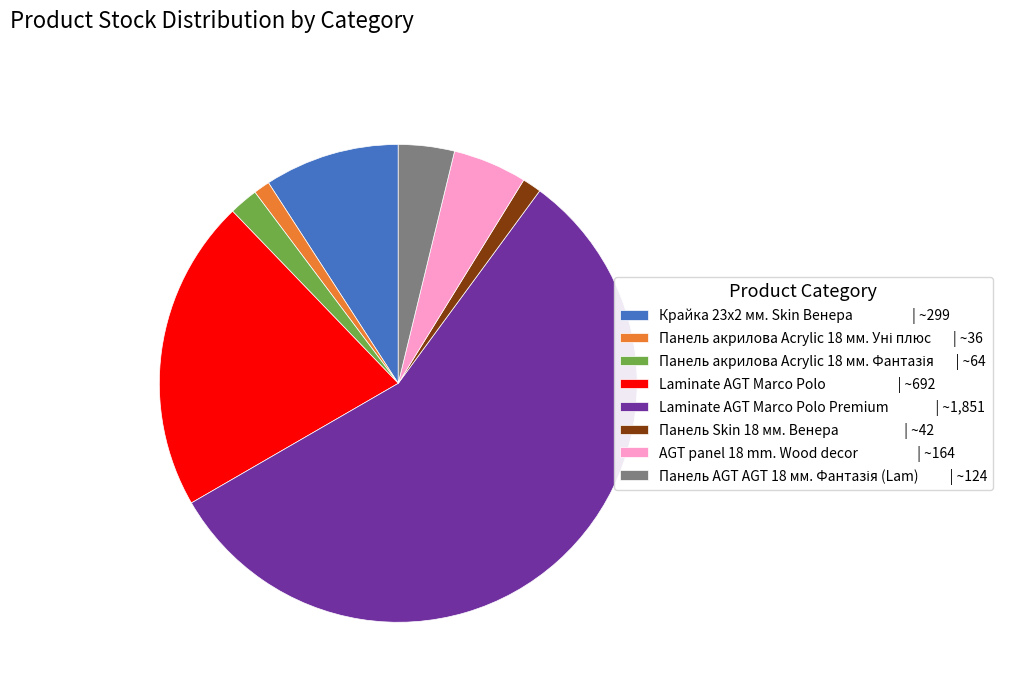

What is the ratio of the value at Laminate AGT Marco Polo | ~692 to the value at Laminate AGT Marco Polo Premium | ~1,851?

0.4